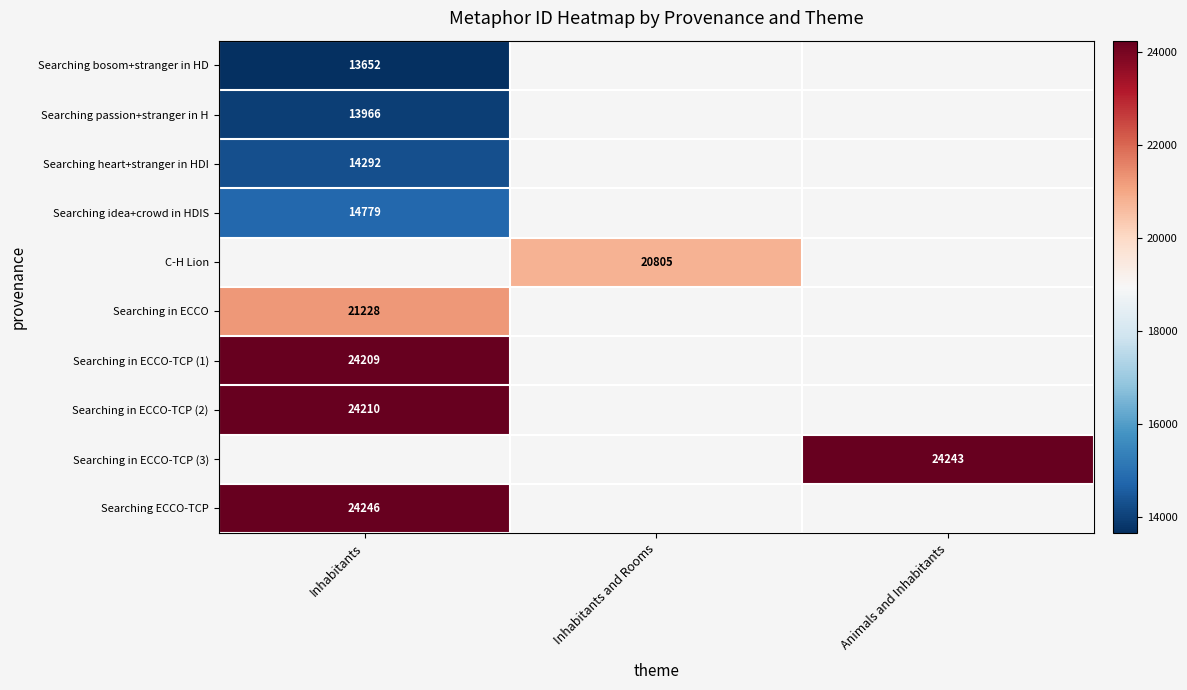

True or false: Searching idea+crowd in HDIS has a value of 10006 at Inhabitants.

False